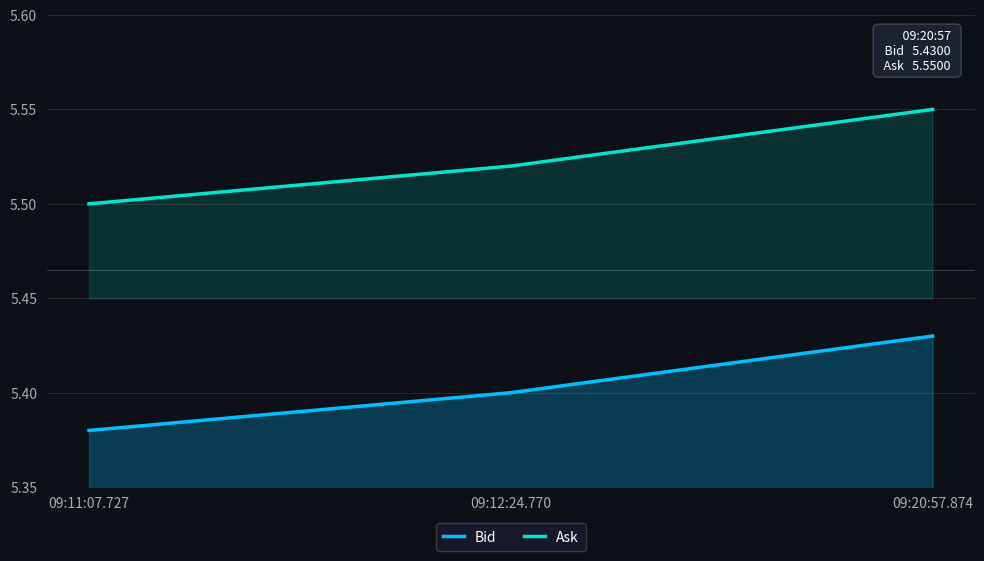

Rank the categories by Ask value from highest to lowest.

09:20:57.874, 09:12:24.770, 09:11:07.727